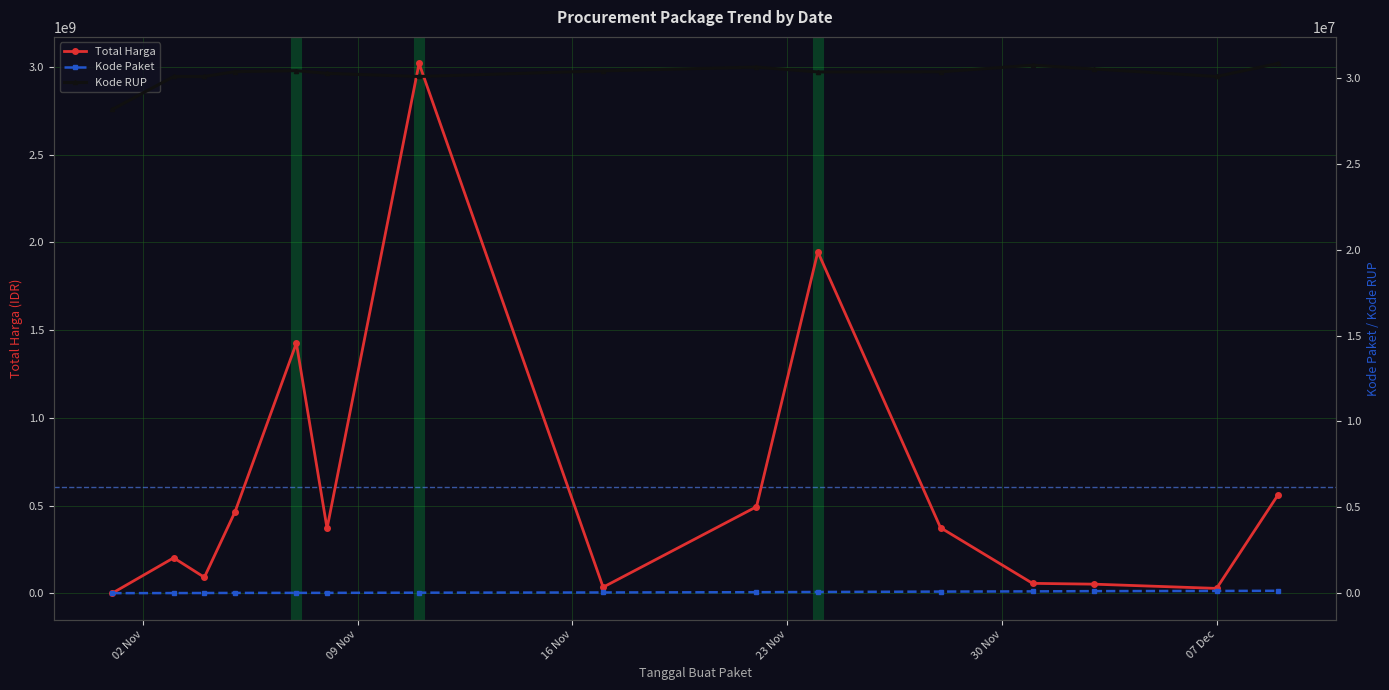

How many values in the Total Harga series are below 369566000?

7